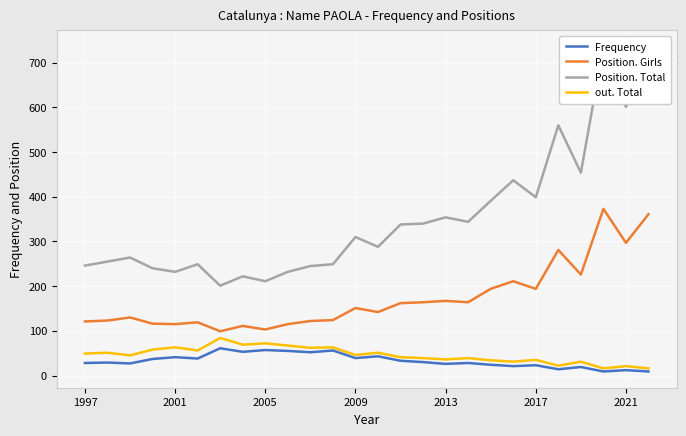

Which series has the largest total across all categories?

Position. Total